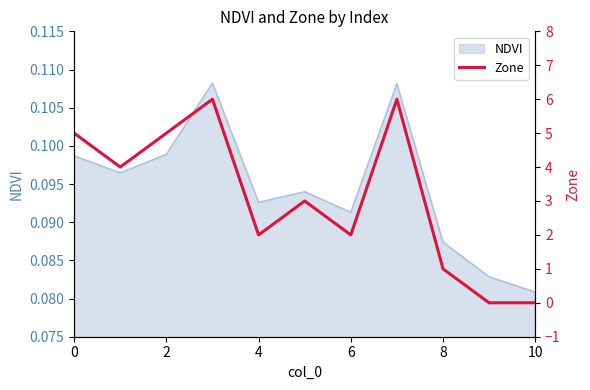

How many values are below 3?

5